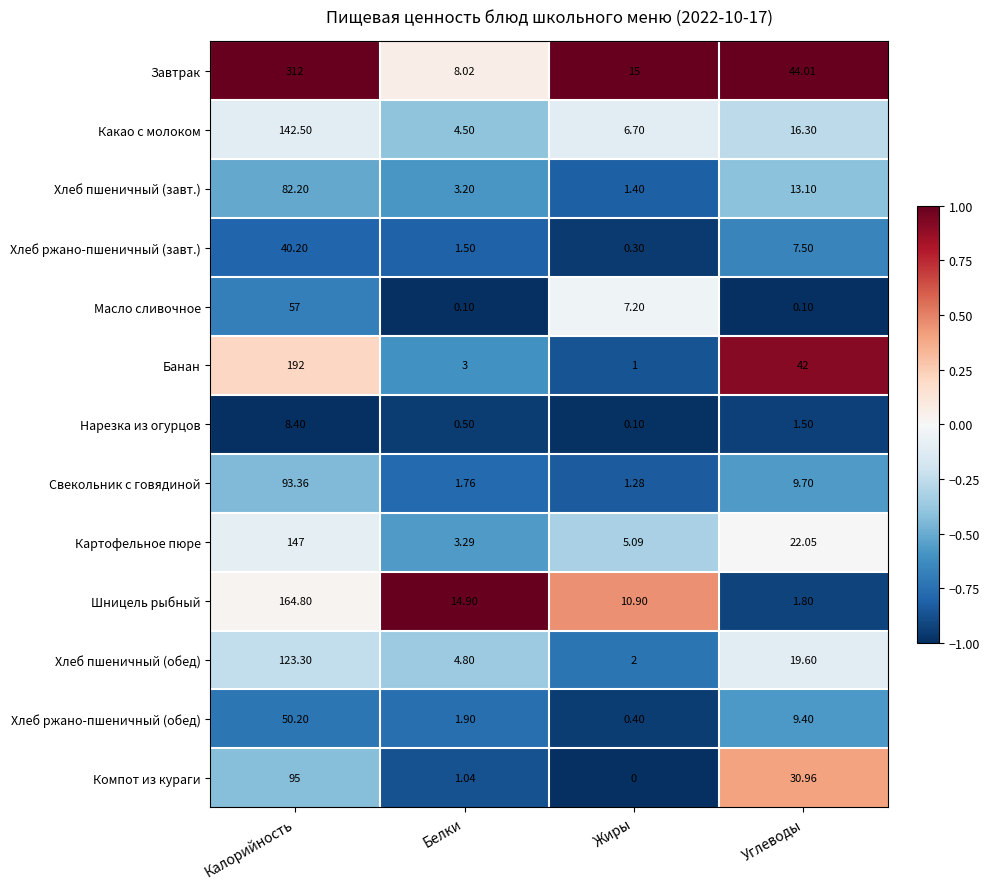

Which series has the largest total across all categories?

Завтрак